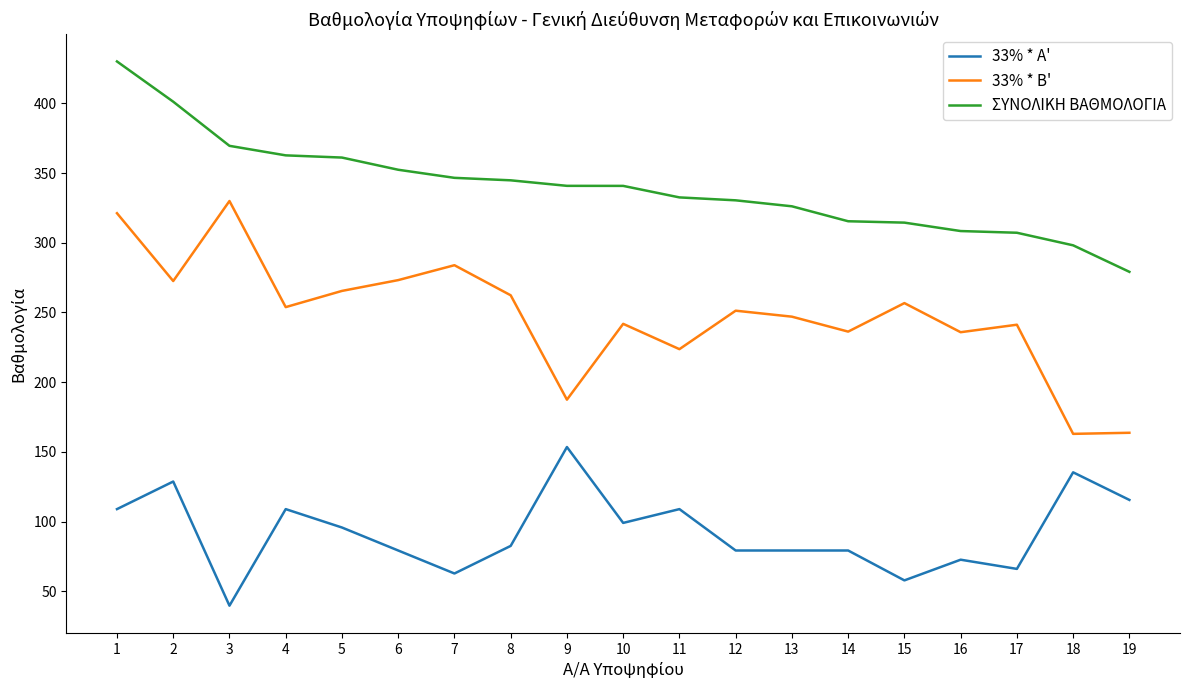

Rank the series by their maximum value, from lowest to highest.

33% * A', 33% * B', ΣΥΝΟΛΙΚΗ ΒΑΘΜΟΛΟΓΙΑ